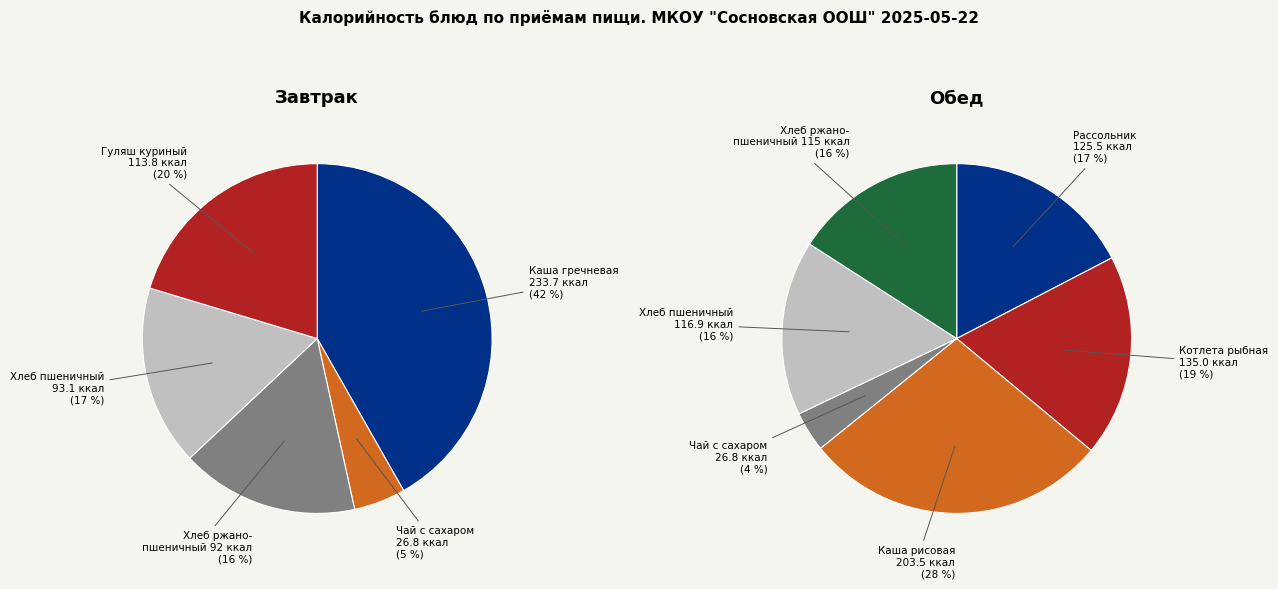

Which category has the smallest portion of the pie?

Чай с сахаром (завтрак)